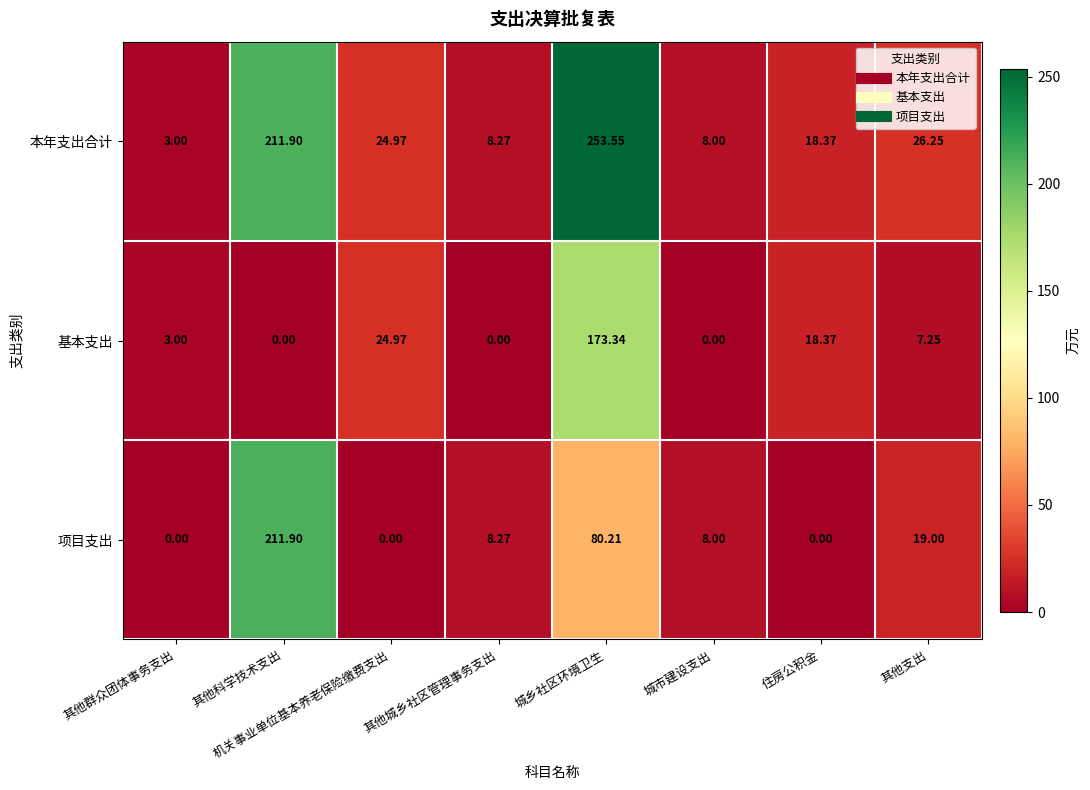

List the series in order of their peak value, highest first.

本年支出合计, 项目支出, 基本支出